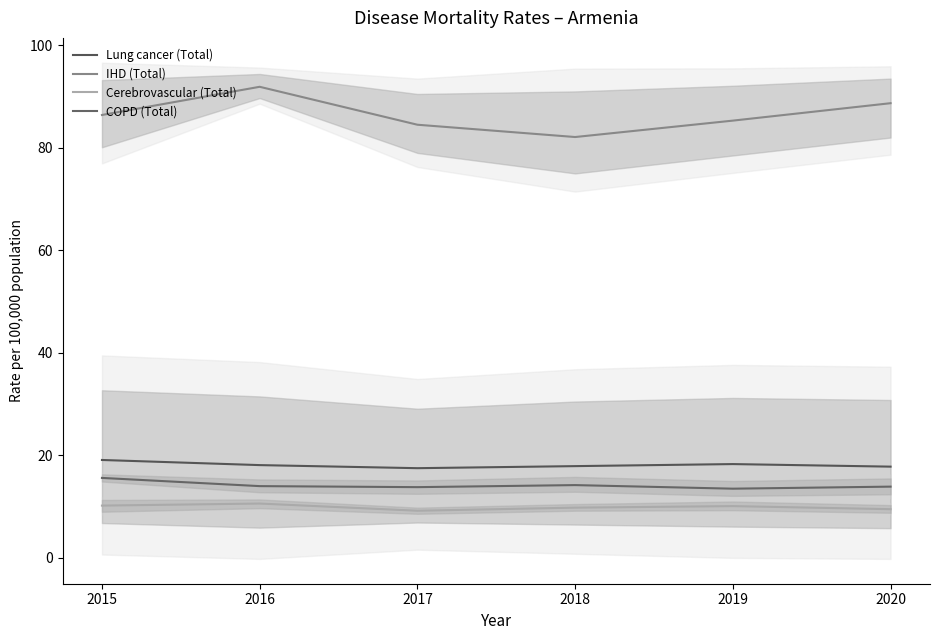

Reading left to right, list all the values displayed in this chart.

Lung cancer (Total): 19.1	18.1	17.5	17.9	18.3	17.8
IHD (Total): 86.4	91.9	84.5	82.1	85.3	88.7
Cerebrovascular (Total): 10.2	10.6	9.2	9.8	10.1	9.5
COPD (Total): 15.6	14.0	13.8	14.2	13.5	13.9